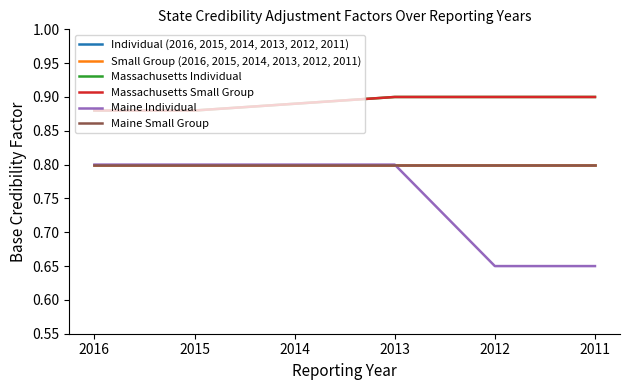

Which series has the largest total across all categories?

Massachusetts Individual